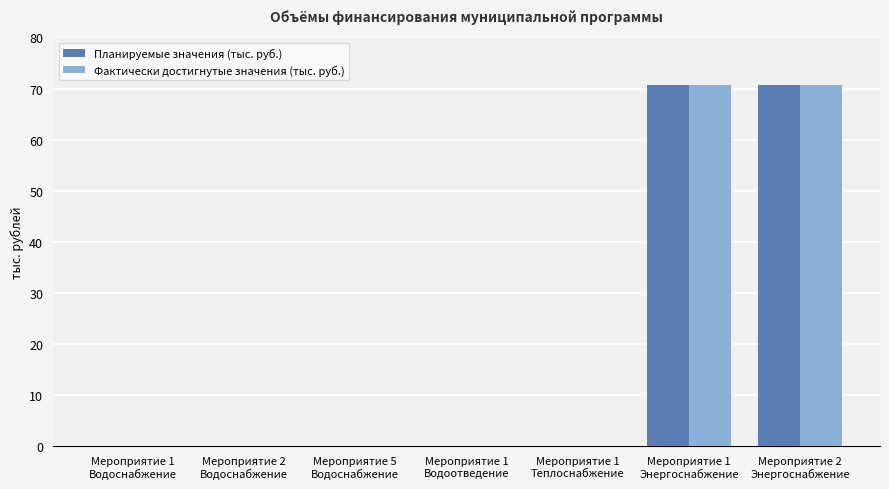

Reading right to left, extract all data points from this chart.

Планируемые значения (тыс. руб.): Мероприятие 2
Энергоснабжение=70.7	Мероприятие 1
Энергоснабжение=70.7	Мероприятие 1
Теплоснабжение=0.0	Мероприятие 1
Водоотведение=0.0	Мероприятие 5
Водоснабжение=0.0	Мероприятие 2
Водоснабжение=0.0	Мероприятие 1
Водоснабжение=0.0
Фактически достигнутые значения (тыс. руб.): Мероприятие 2
Энергоснабжение=70.7	Мероприятие 1
Энергоснабжение=70.7	Мероприятие 1
Теплоснабжение=0.0	Мероприятие 1
Водоотведение=0.0	Мероприятие 5
Водоснабжение=0.0	Мероприятие 2
Водоснабжение=0.0	Мероприятие 1
Водоснабжение=0.0